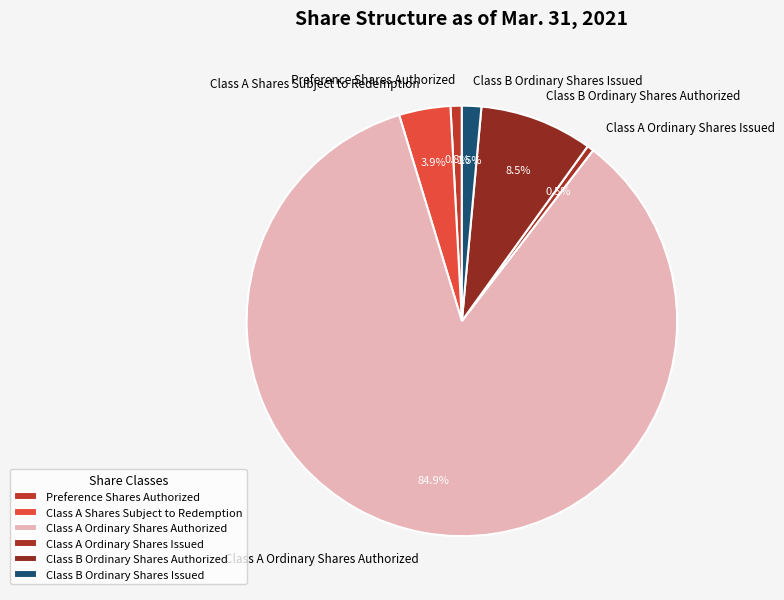

Which slice is the largest?

Class A Ordinary Shares Authorized